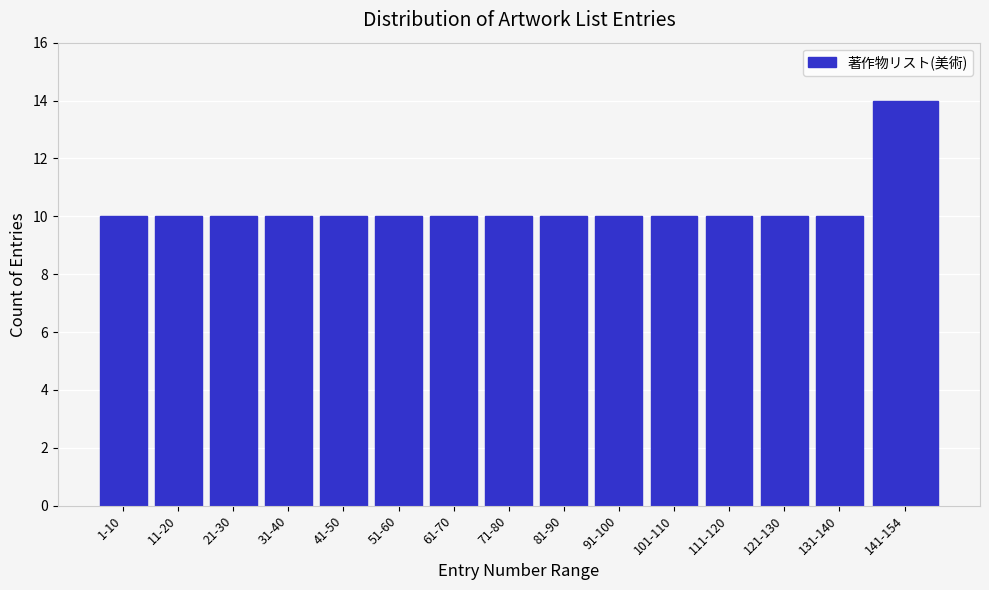

Reading left to right, what are all the values shown in this chart?

1-10=10	11-20=10	21-30=10	31-40=10	41-50=10	51-60=10	61-70=10	71-80=10	81-90=10	91-100=10	101-110=10	111-120=10	121-130=10	131-140=10	141-154=14